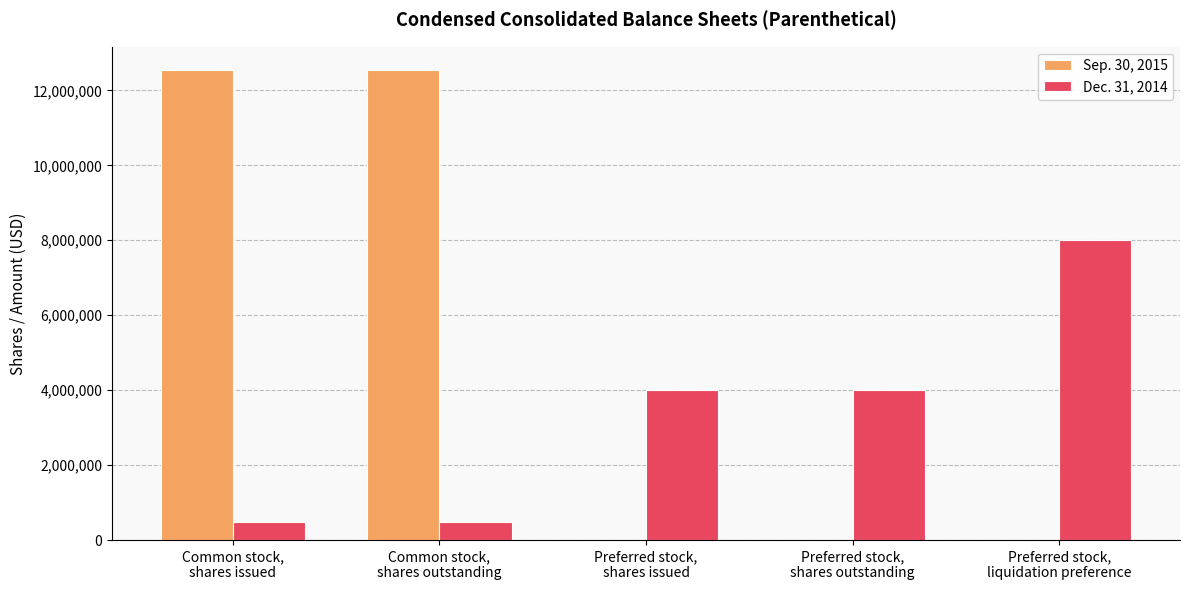

Reading left to right, list all the values displayed in this chart.

Sep. 30, 2015: Common stock,
shares issued=12539704	Common stock,
shares outstanding=12539704	Preferred stock,
shares issued=0	Preferred stock,
shares outstanding=0	Preferred stock,
liquidation preference=0
Dec. 31, 2014: Common stock,
shares issued=493178	Common stock,
shares outstanding=493178	Preferred stock,
shares issued=3999864	Preferred stock,
shares outstanding=3999864	Preferred stock,
liquidation preference=7999728